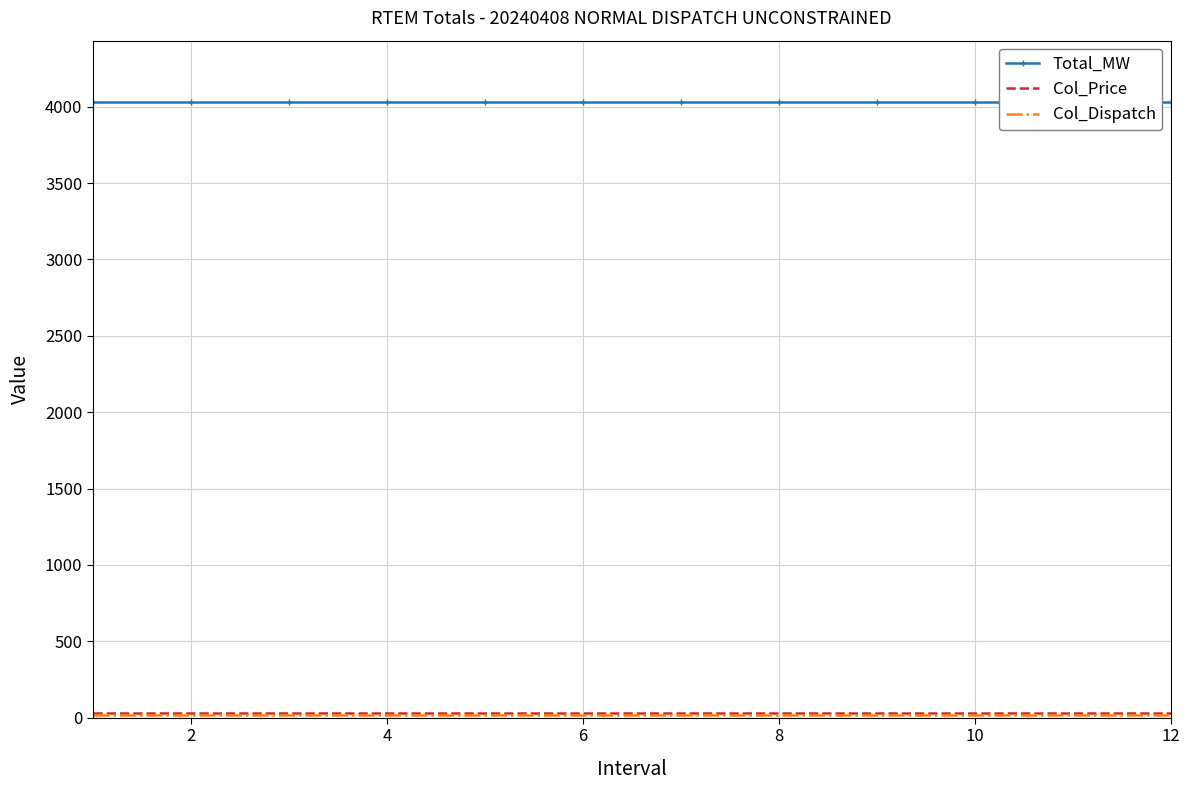

Read the Col_Price value at 6.

31.8